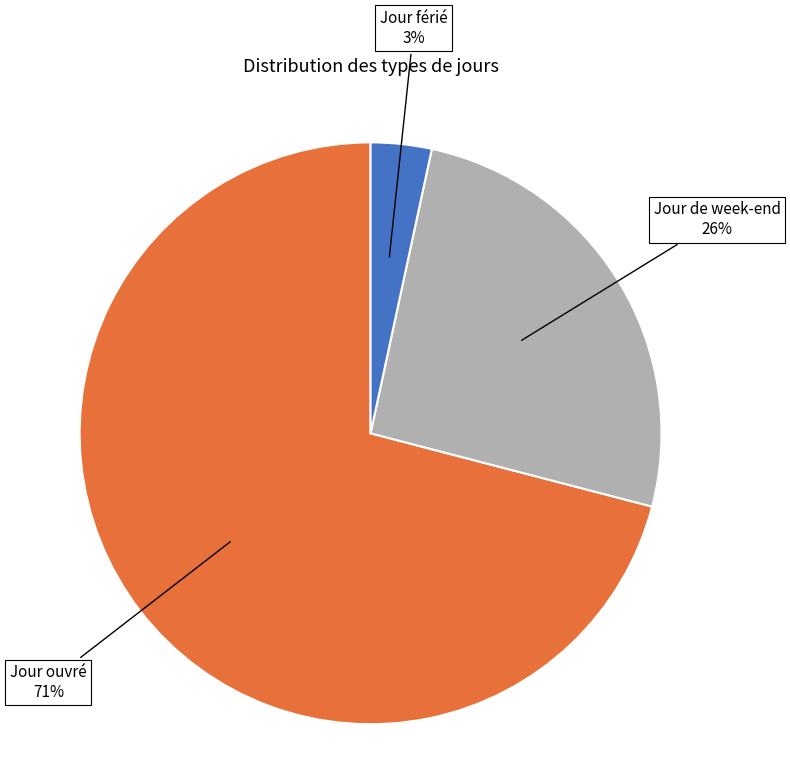

Which category has the smallest portion of the pie?

Jour férié